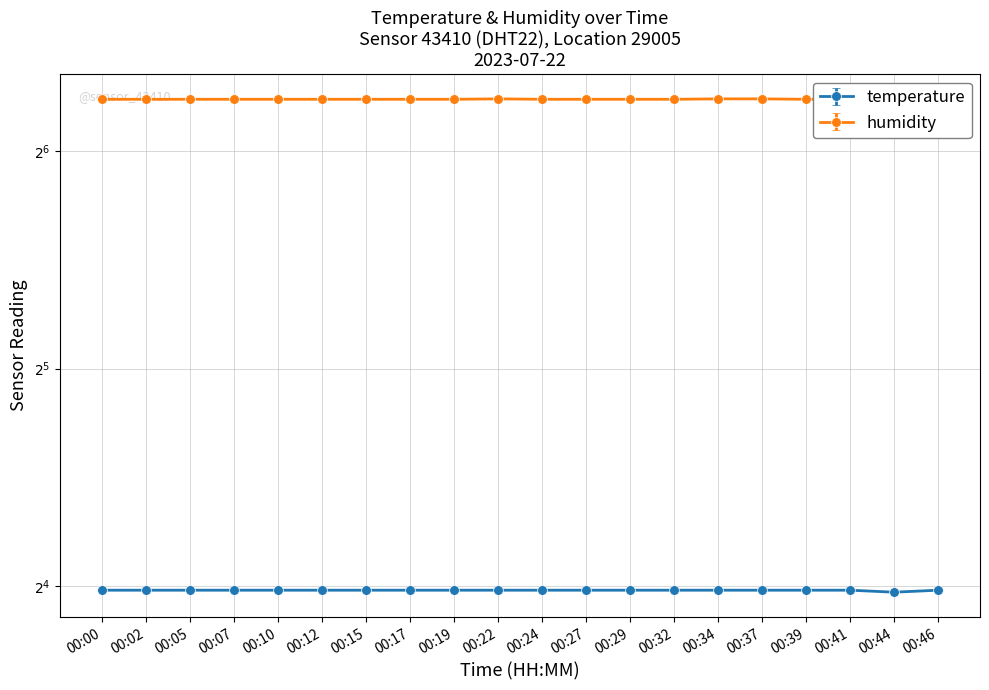

True or false: humidity and temperature cross at least once.

False